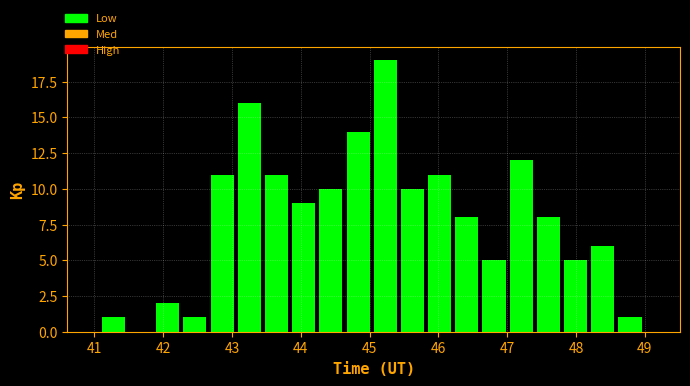

Read against the x-axis, roughly where is the centre of the tallest bar?

45.2